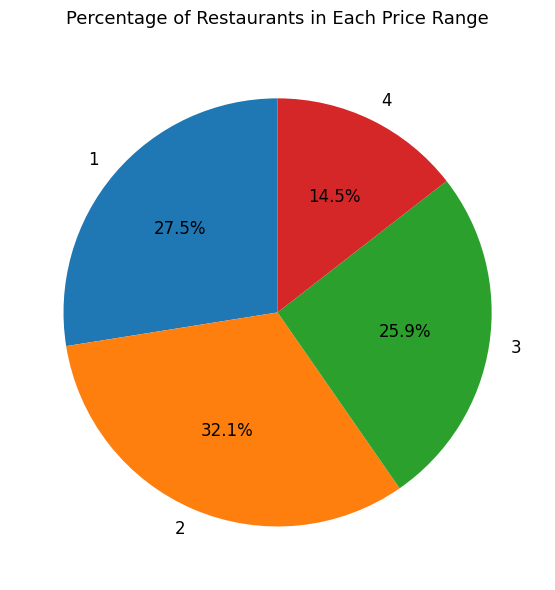

How many segments does this pie chart have?

4